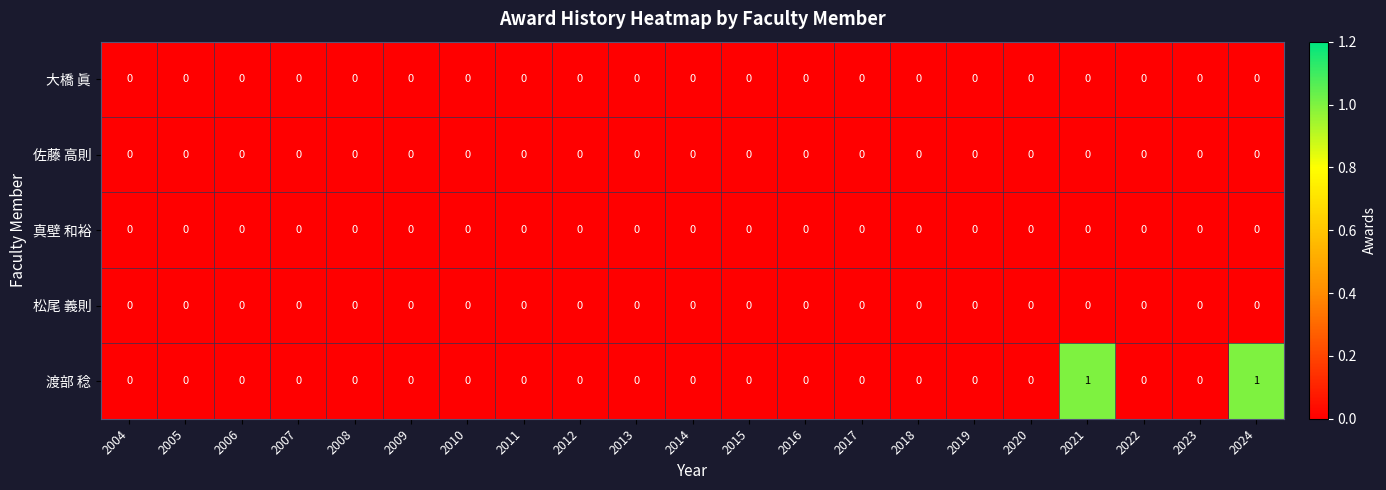

True or false: 松尾 義則 has a value of 0 at 2013.

True